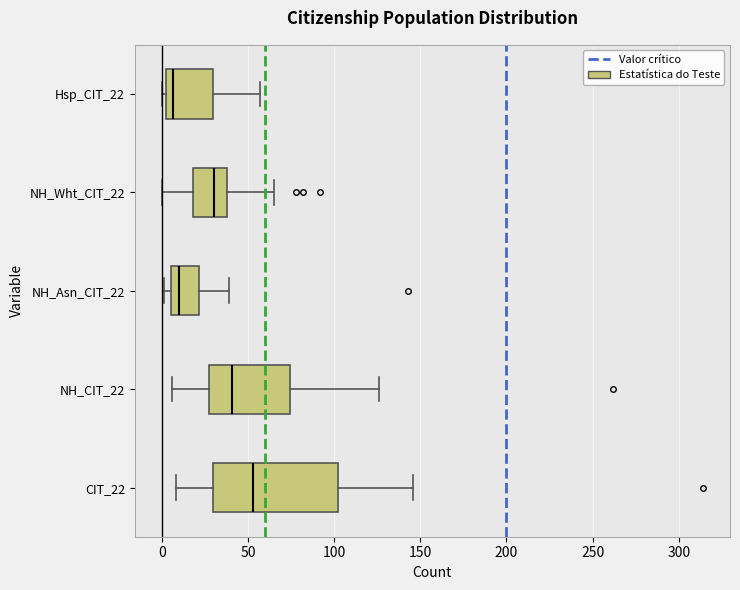

Where does the left whisker of the box for CIT_22 end on the x-axis? The values are not printed on the chart, so give them approximately, as read against the axis.

10